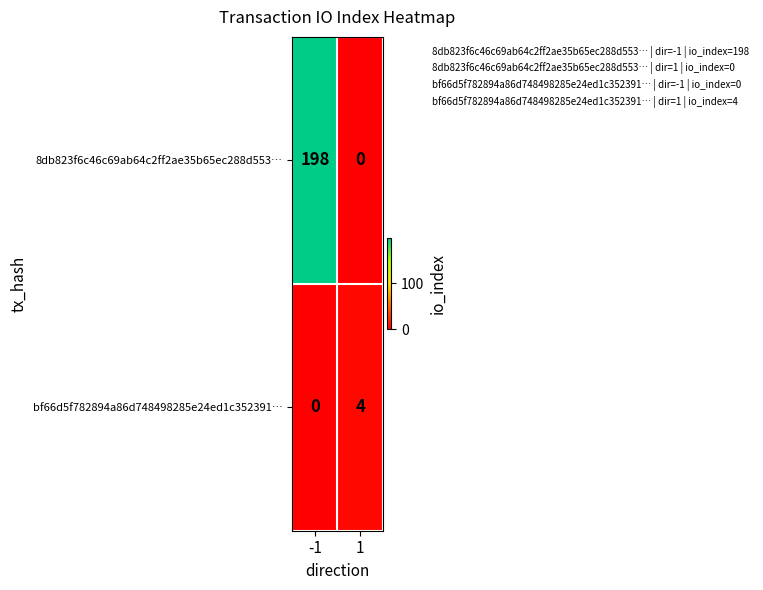

Rank the series at 1 from lowest to highest value.

8db823f6c46c69ab64c2ff2ae35b65ec288d553…, bf66d5f782894a86d748498285e24ed1c352391…